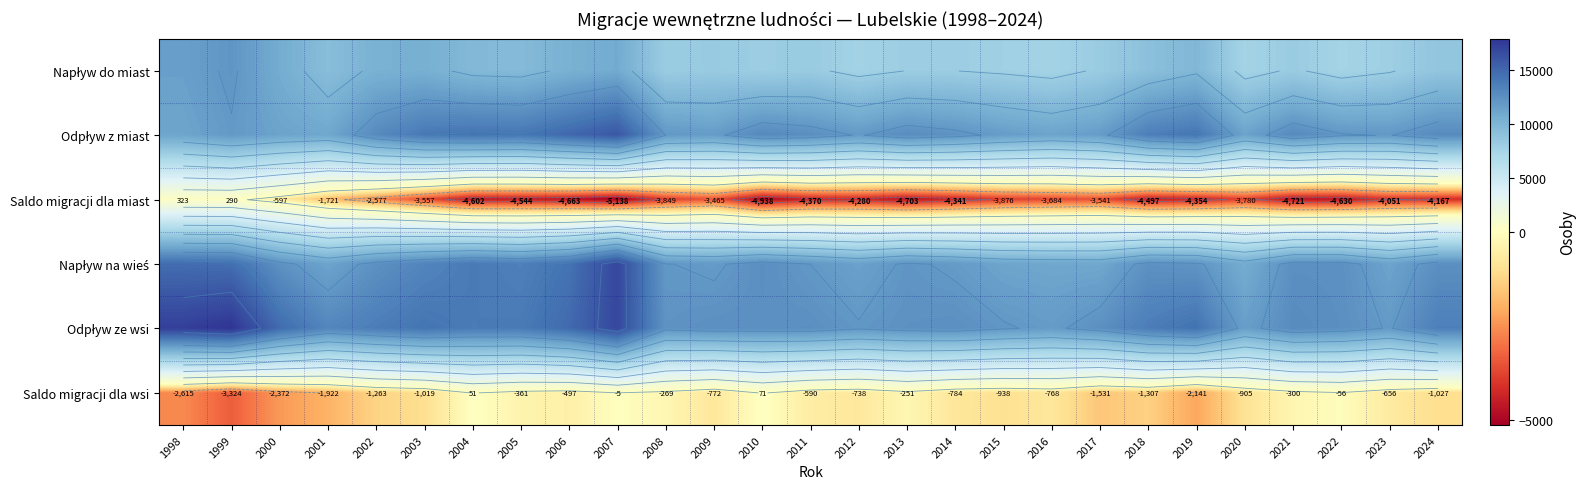

How many values in the Napływ do miast series are below 8269?

13